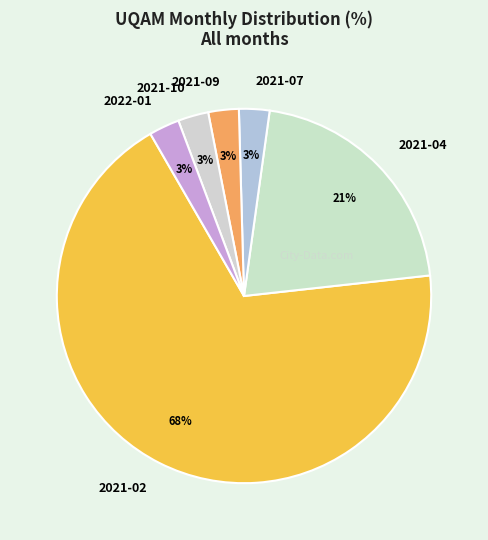

Is the sum of 2021-02 and 2021-10 greater than half?

Yes